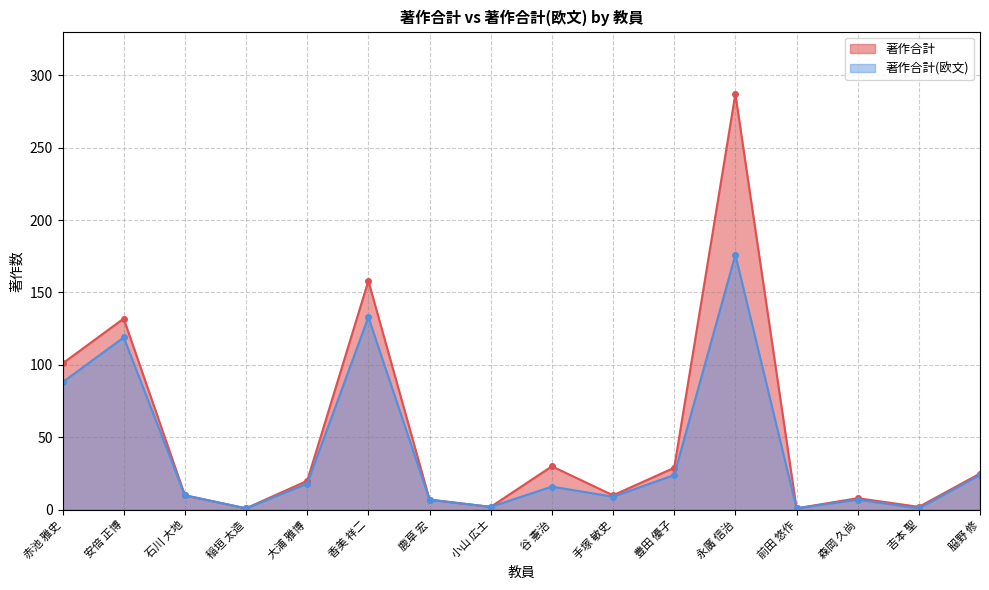

How many data points in 著作合計 are less than 20?

8